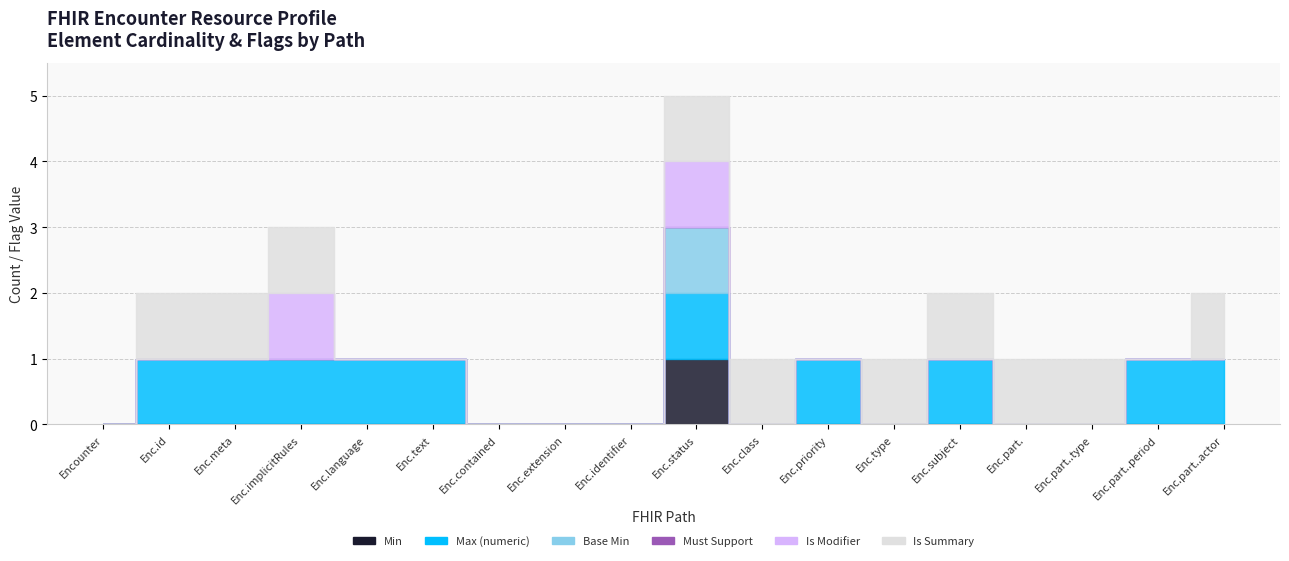

What is the sum of the Is Summary values at Encounter.subject and Encounter.participant.type?

2